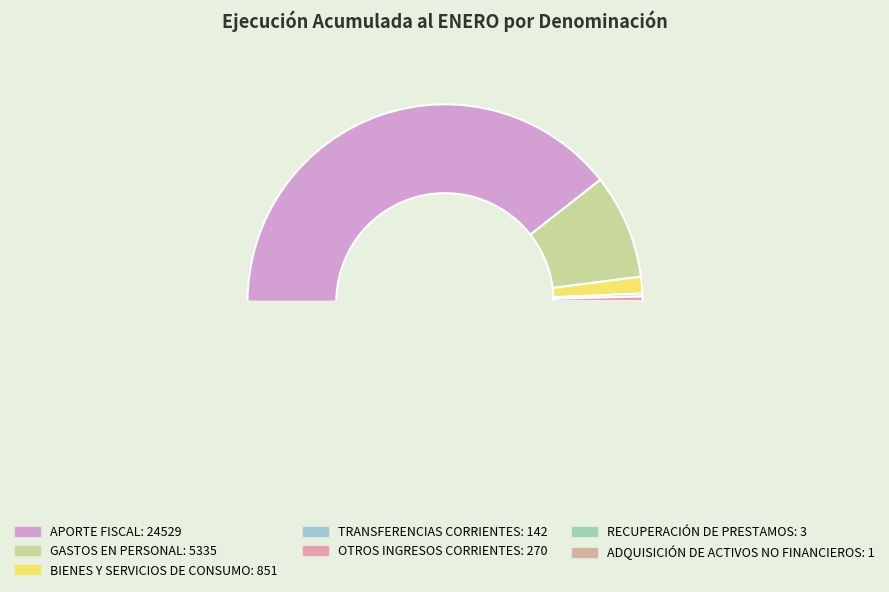

Rank the categories by value from highest to lowest.

APORTE FISCAL, GASTOS EN PERSONAL, BIENES Y SERVICIOS DE CONSUMO, OTROS INGRESOS CORRIENTES, TRANSFERENCIAS CORRIENTES, RECUPERACIÓN DE PRESTAMOS, ADQUISICIÓN DE ACTIVOS NO FINANCIEROS